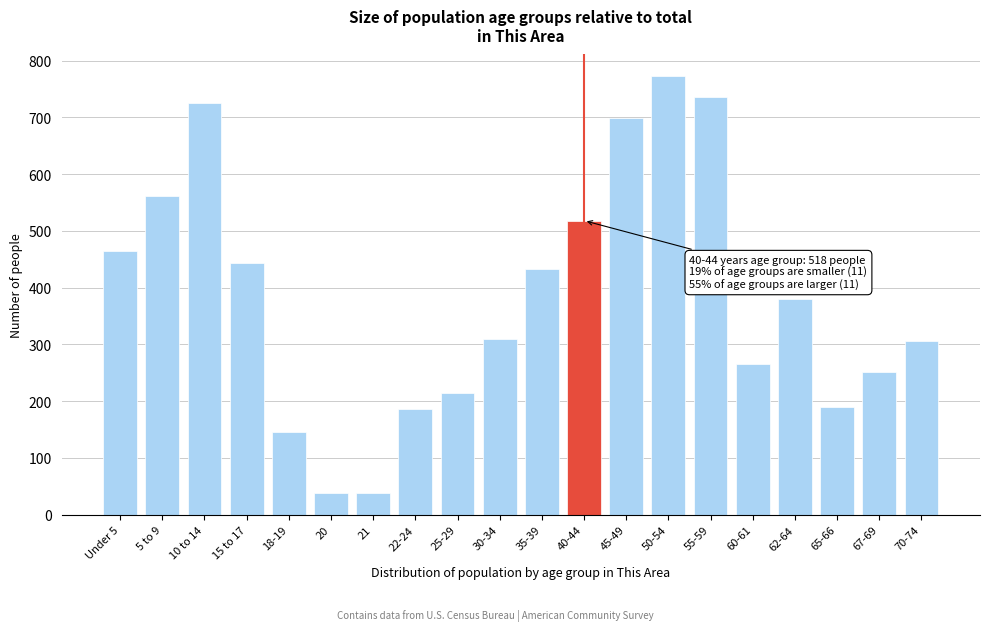

What is the value of the 14th bar from the left?

772